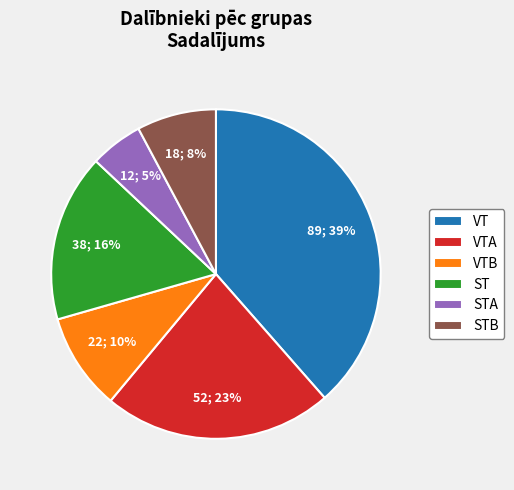

To the nearest percent, what is the average slice percentage?

17%